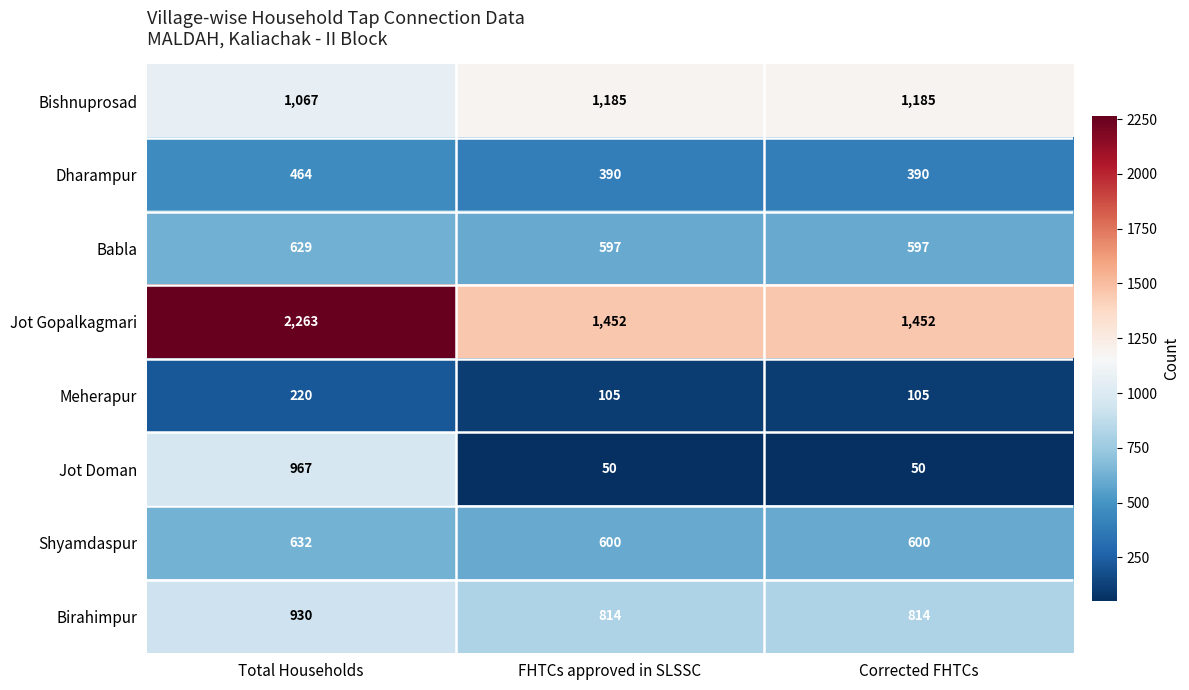

What is the difference between the maximum and minimum values in the Jot Doman series?

917